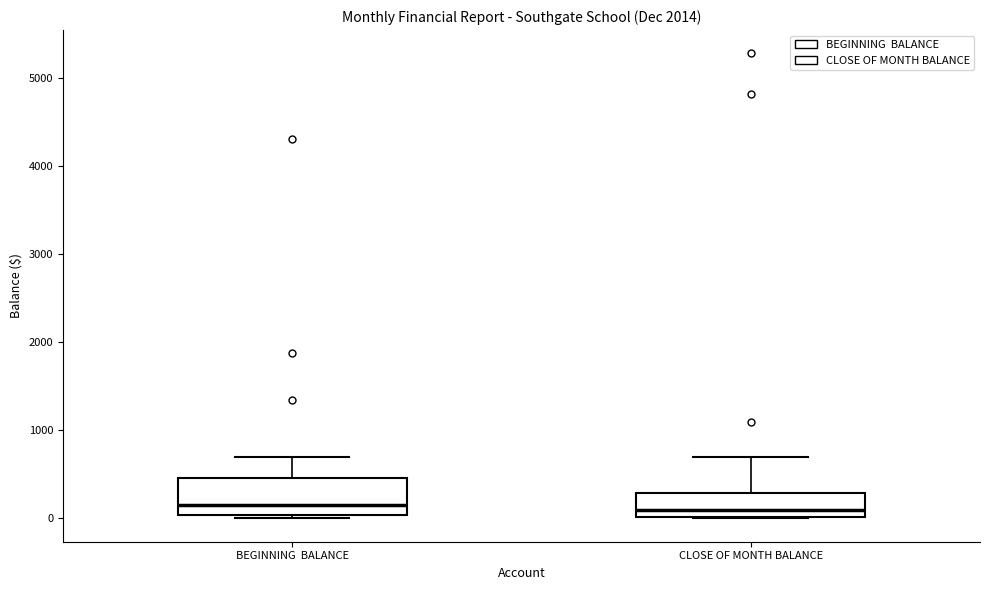

Reading left to right, read every box against the y-axis: the position of its median line, the range the box covers, and the ends of its whiskers. The values are not printed on the chart, so give them approximately, as read against the axis.

BEGINNING BALANCE: median 100, box 0 to 500, whiskers 0 (just below the box's lower edge) to 700
CLOSE OF MONTH BALANCE: median 100, box 0 to 300, whiskers 0 to 700